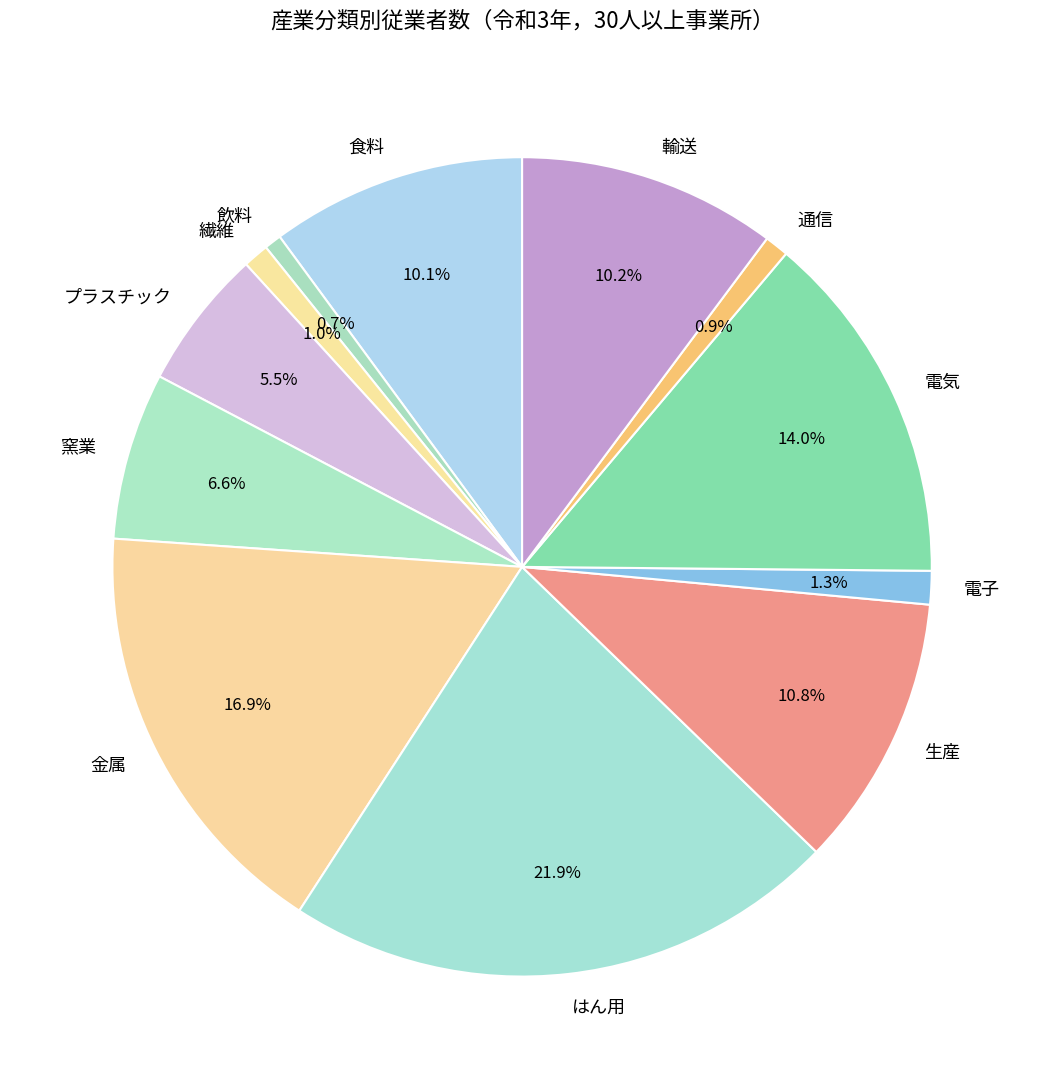

To the nearest percent, what is the difference between the 食料 and はん用 slice percentages?

12%